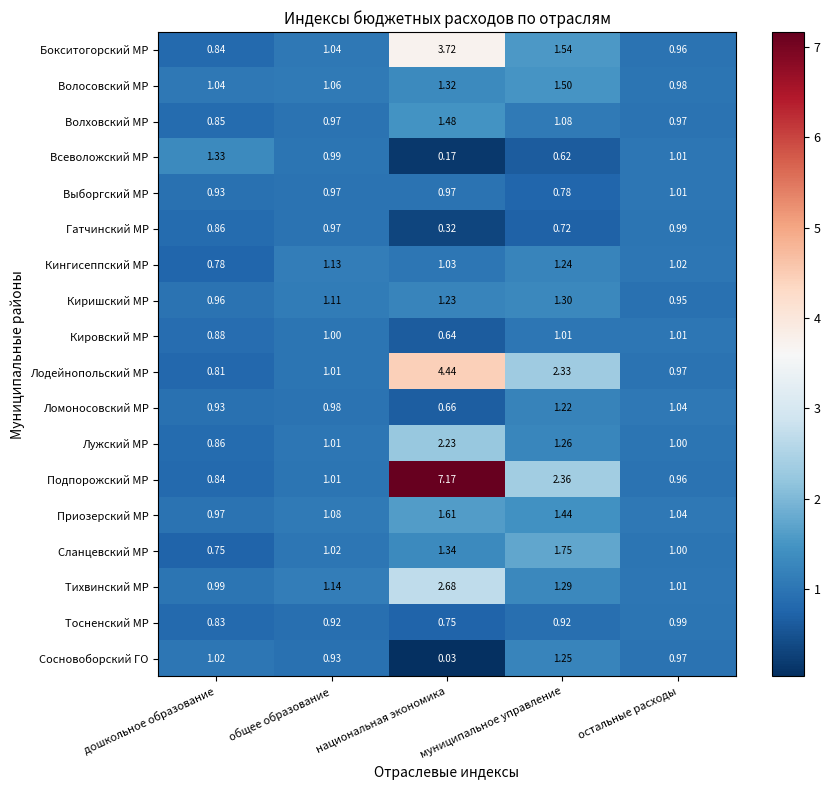

Rank the categories by Тихвинский МР value from highest to lowest.

национальная экономика, муниципальное управление, общее образование, остальные расходы, дошкольное образование